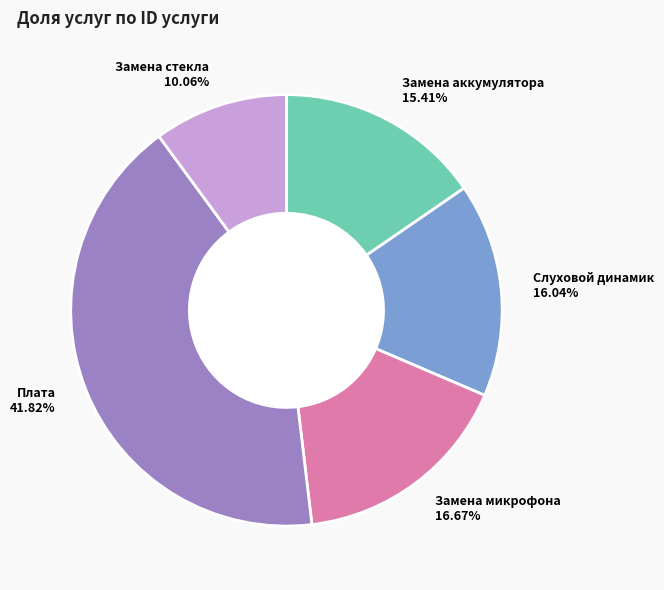

What is the ratio of the value at Замена микрофона to the value at Слуховой динамик?

1.0